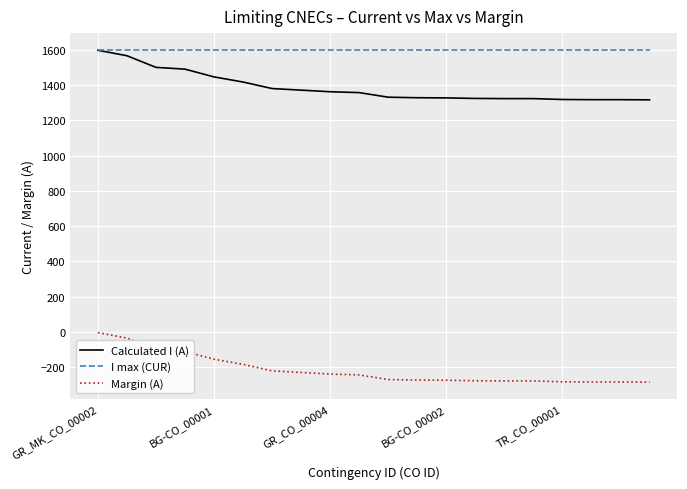

What is the smallest value displayed?

-284